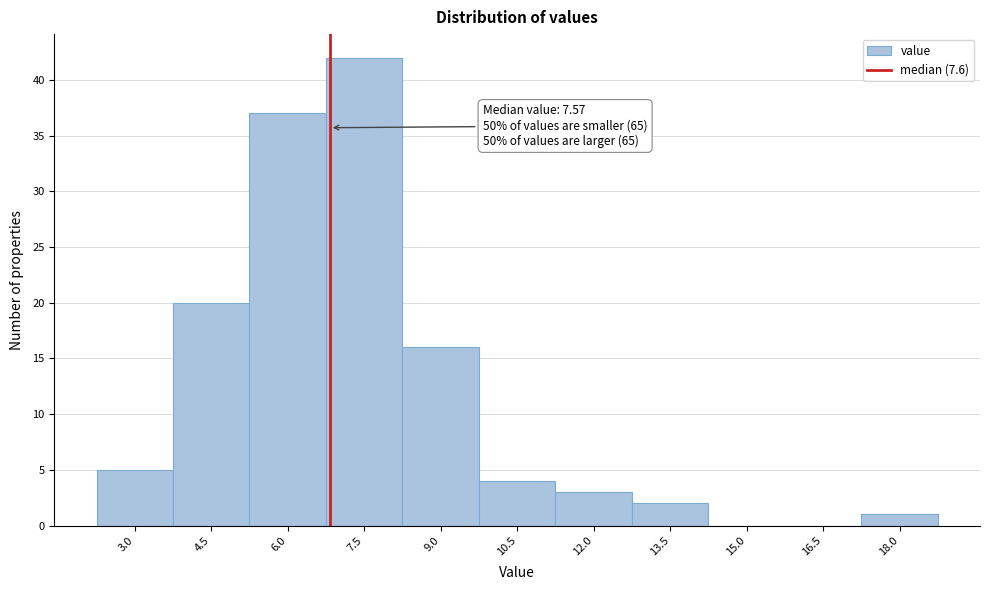

Reading left to right, list all the values displayed in this chart.

3.0=5	4.5=20	6.0=37	7.5=42	9.0=16	10.5=4	12.0=3	13.5=2	15.0=0	16.5=0	18.0=1